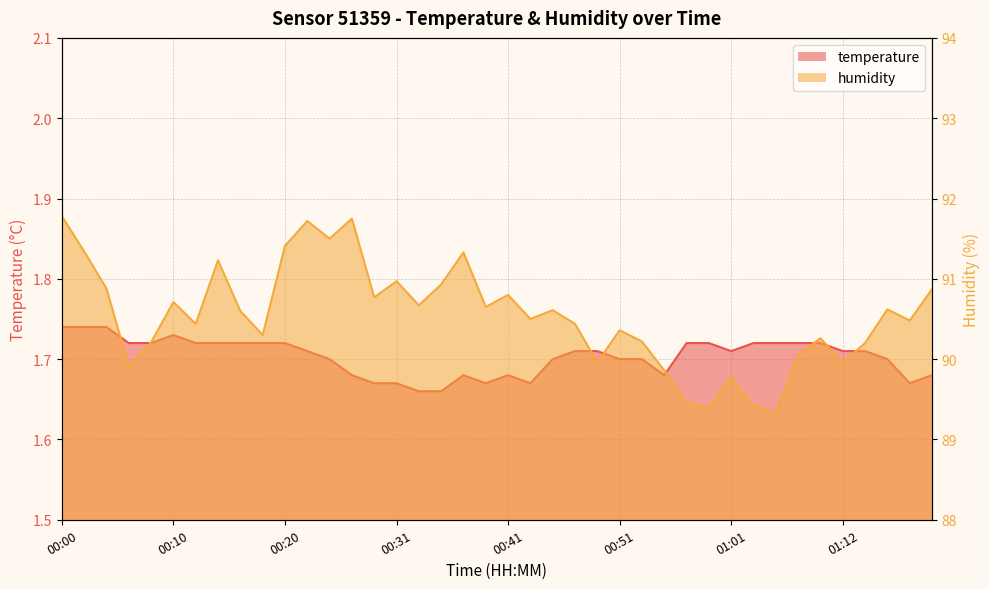

At 01:18, list the series in order from smallest to largest.

temperature, humidity